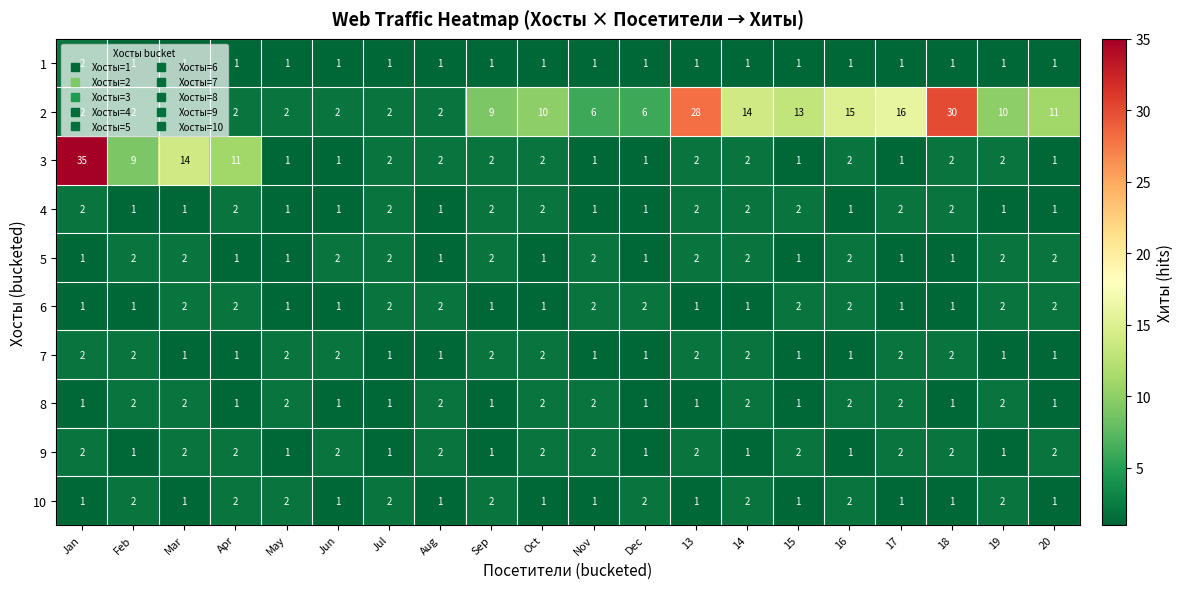

What is the minimum value shown in the chart?

1